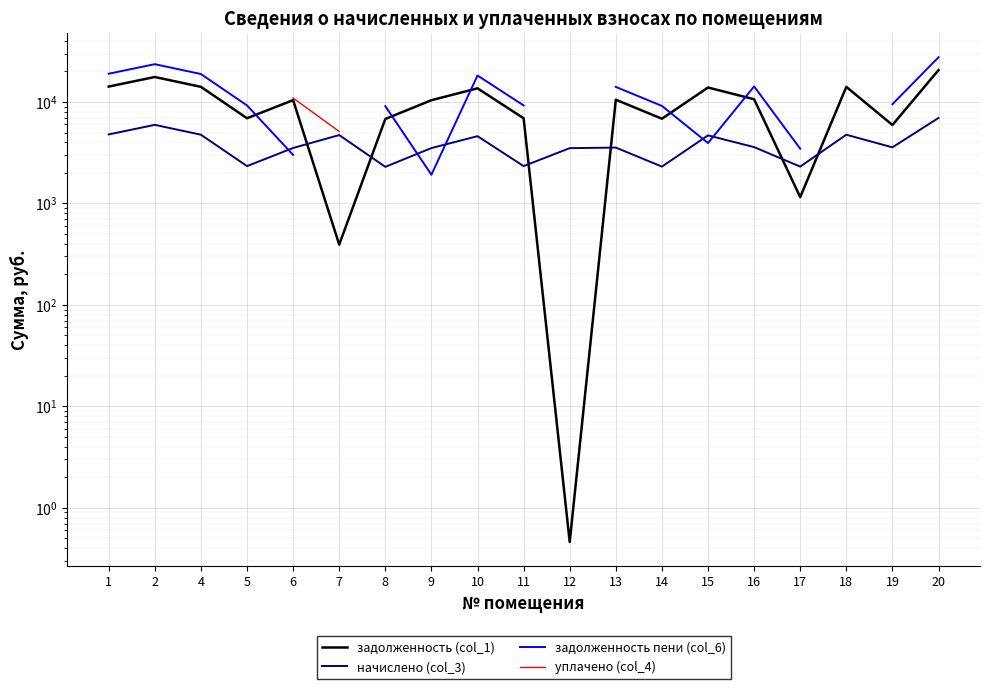

Is the value of уплачено (col_4) at 10 greater than the value of начислено (col_3) at 5?

No